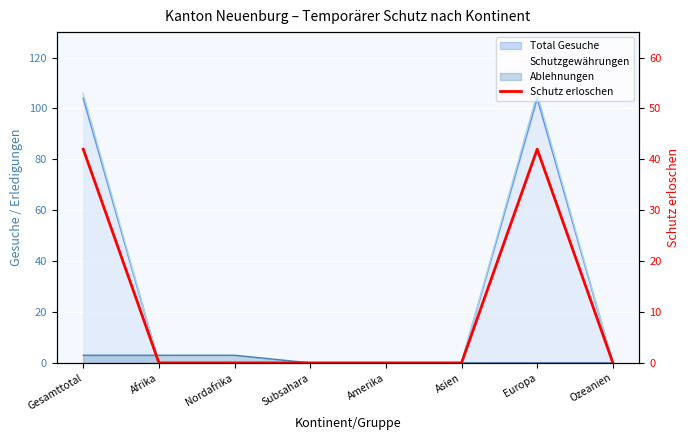

How many interior local peaks (higher than both neighbors) does the data have?

1